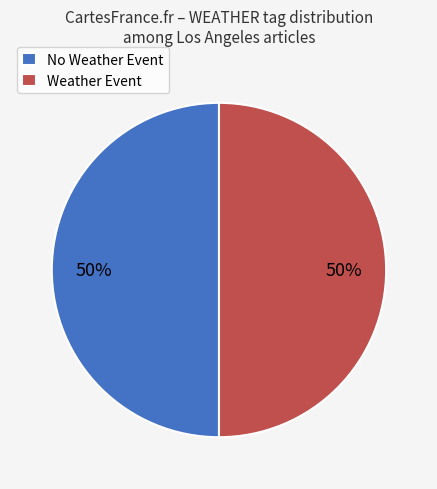

Is the sum of Weather Event and No Weather Event greater than half?

Yes